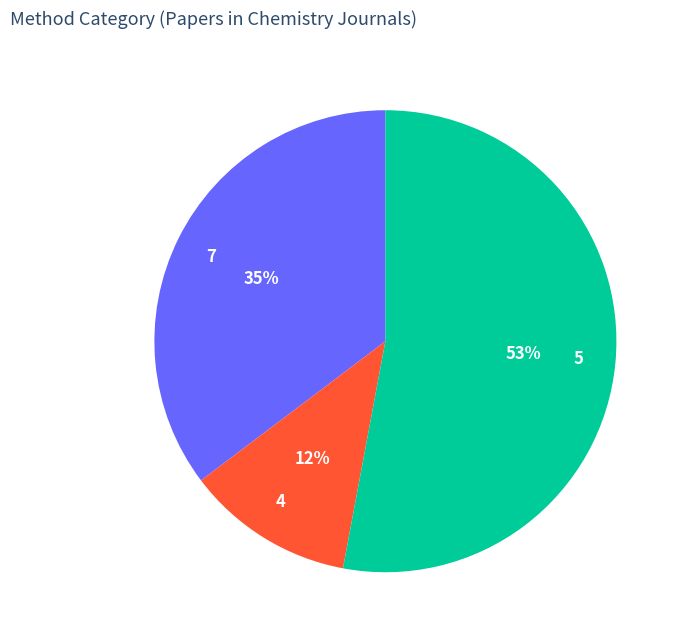

How many segments does this pie chart have?

3